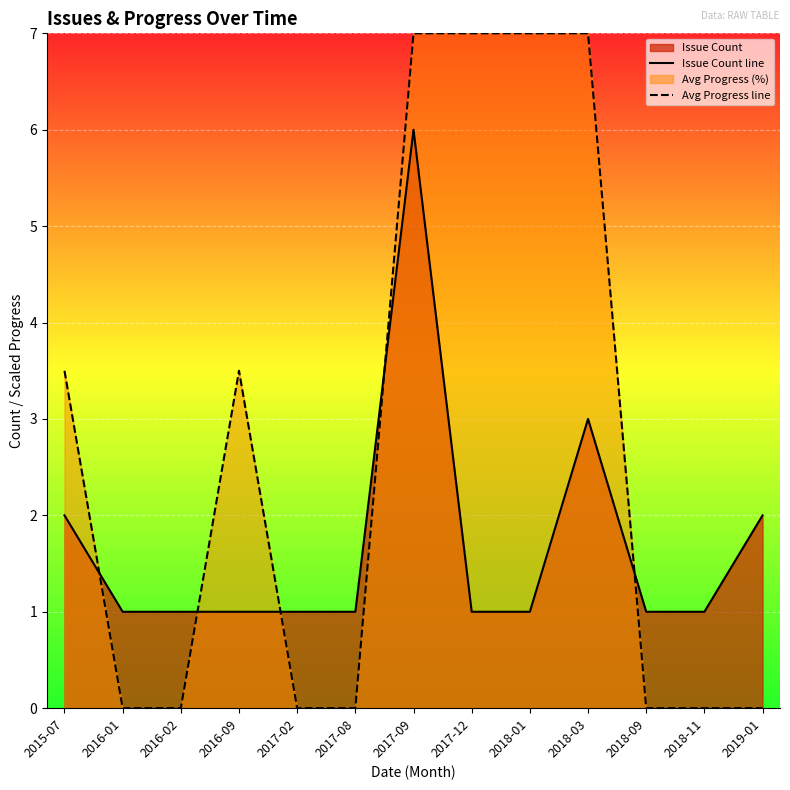

How many times do Issue Count line and Avg Progress line cross each other?

5